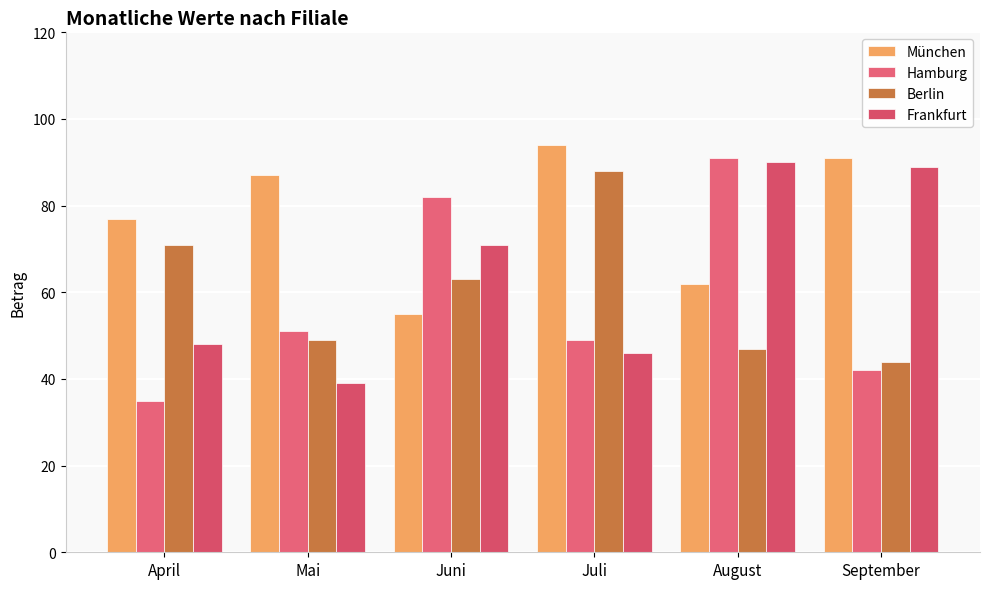

What is the total value across all series at September?

266